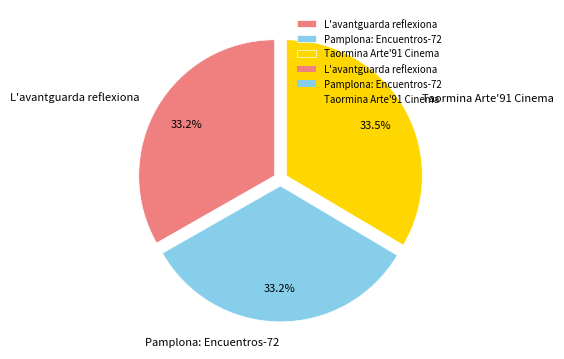

What percentage is NOT represented by Taormina Arte'91 Cinema?

66.5%